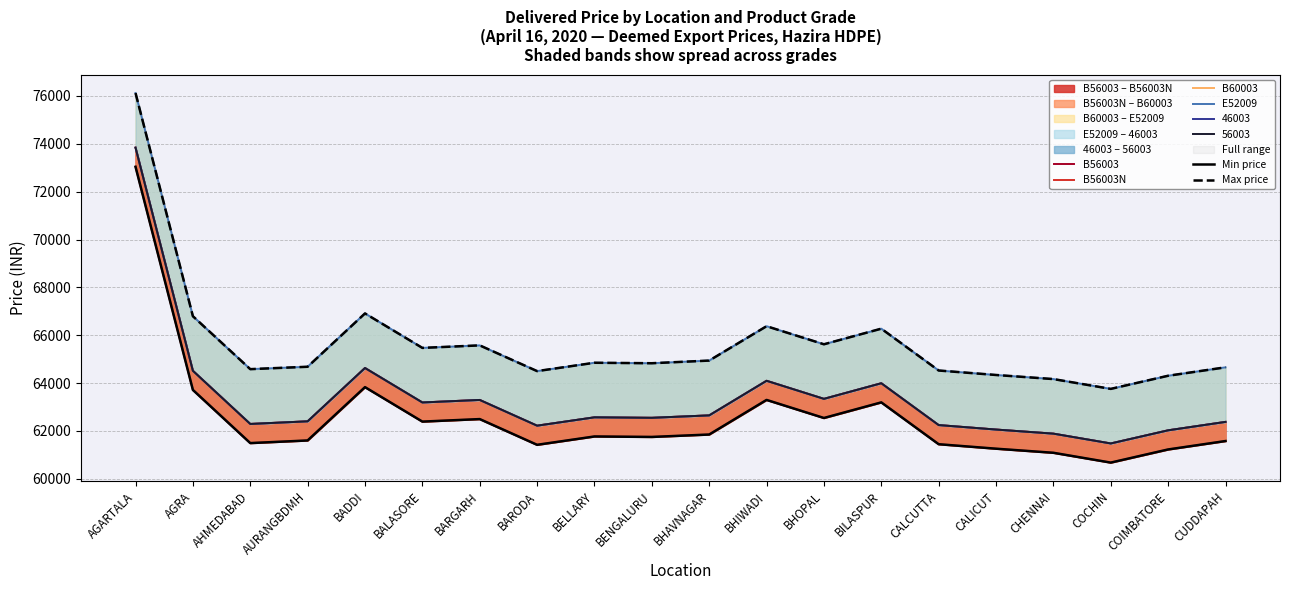

True or false: B56003N and B60003 cross at least once.

False